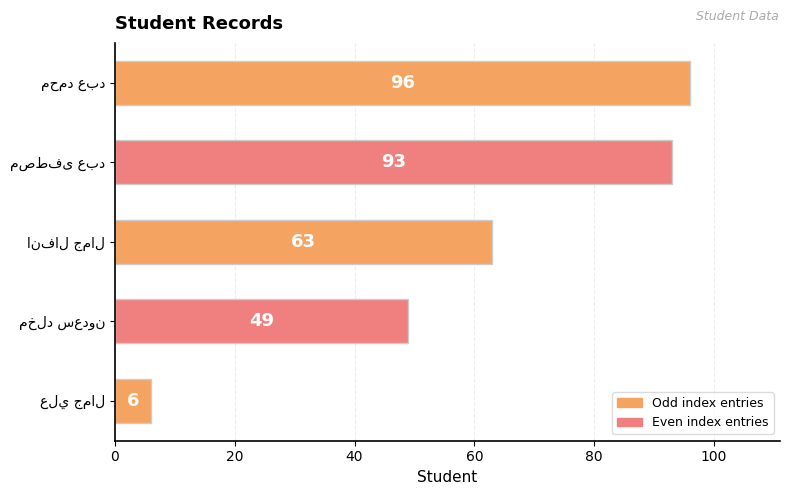

Reading top to bottom, extract all data points from this chart.

96	93	63	49	6